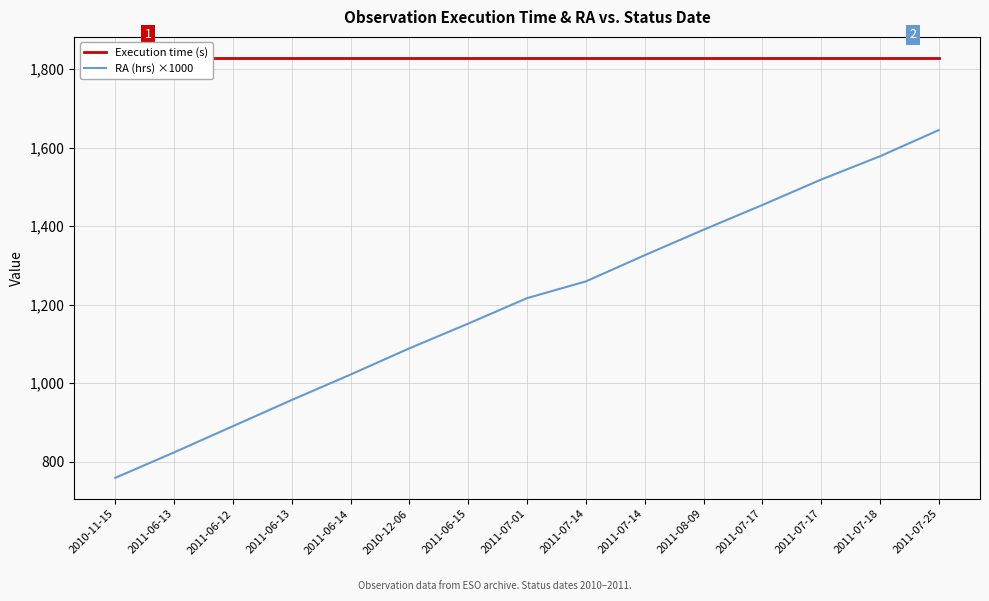

Between 2011-06-14 and 2011-07-14, which series saw the biggest shift?

RA (hrs) ×1000